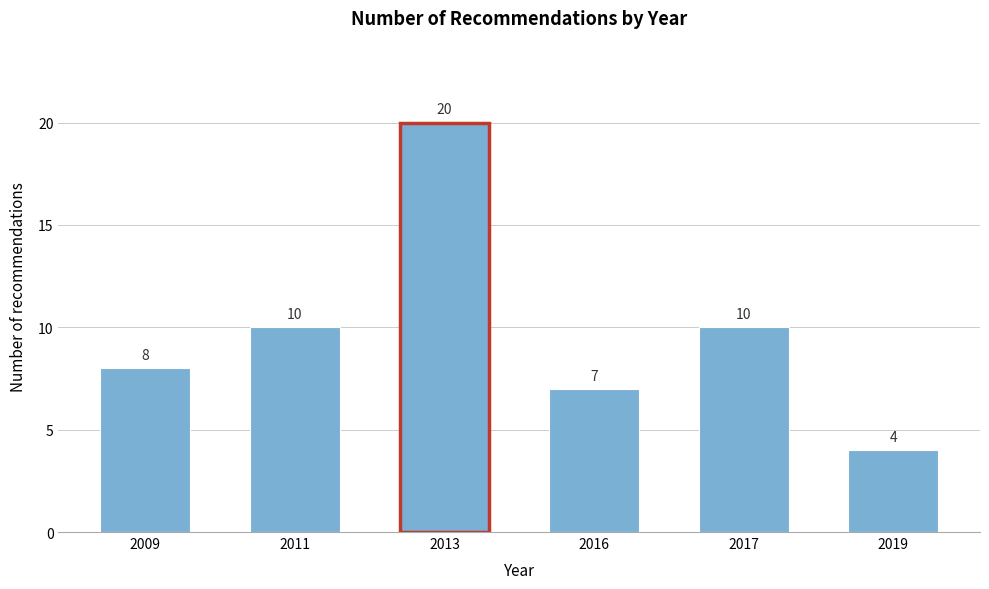

Reading left to right, what are all the values shown in this chart?

2009=8	2011=10	2013=20	2016=7	2017=10	2019=4